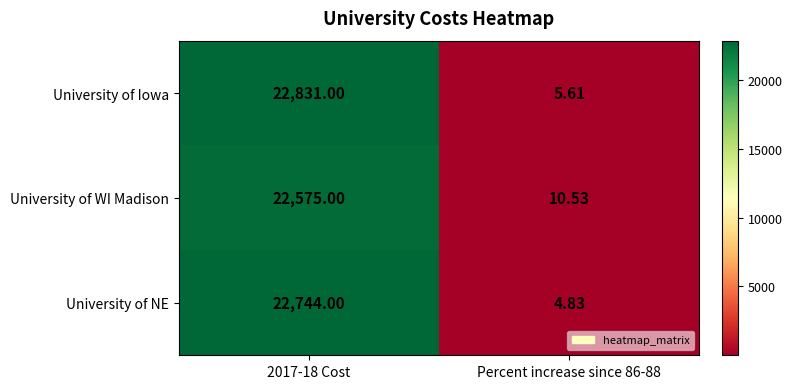

At how many categories does at least one series exceed 13264?

1